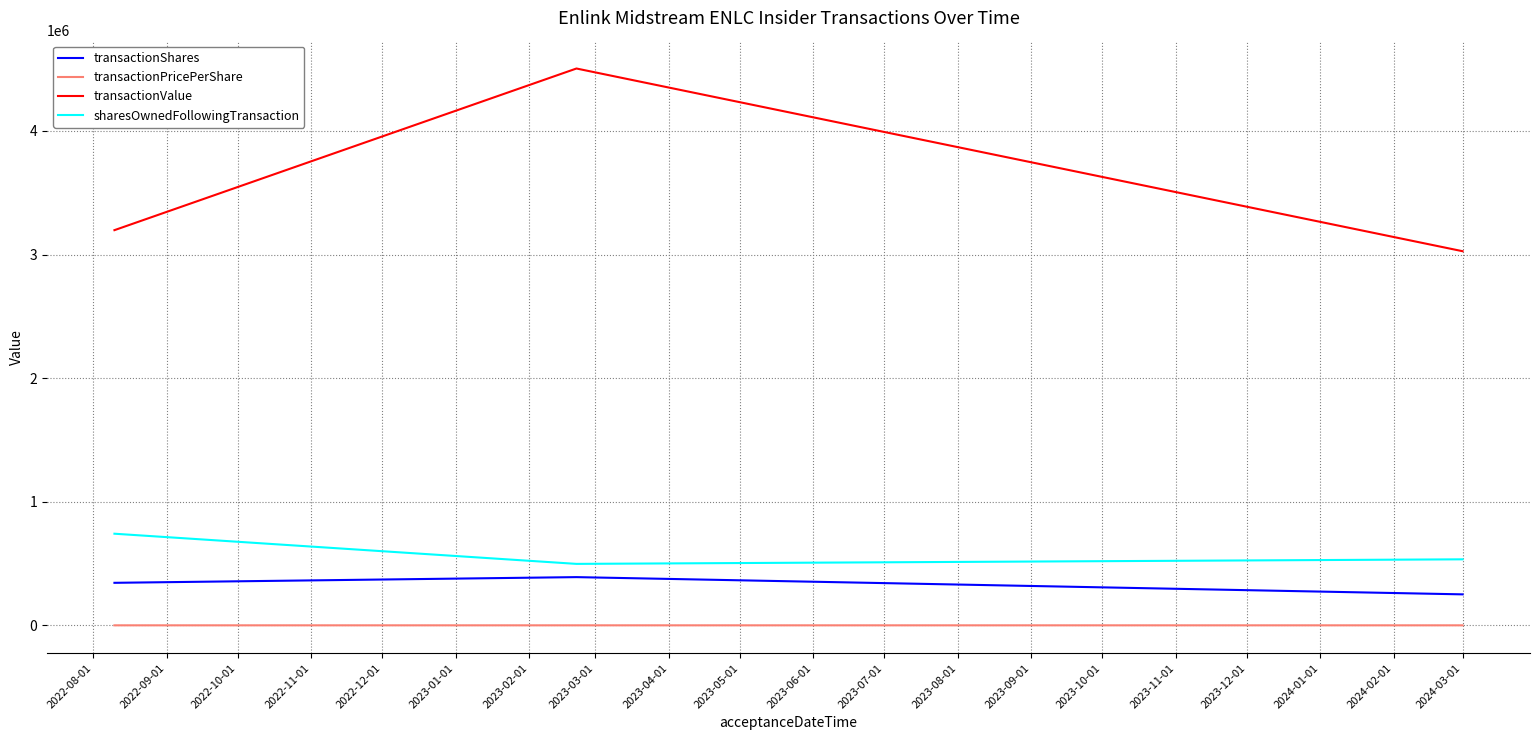

Rank the series by their maximum value, from lowest to highest.

transactionPricePerShare, transactionShares, sharesOwnedFollowingTransaction, transactionValue